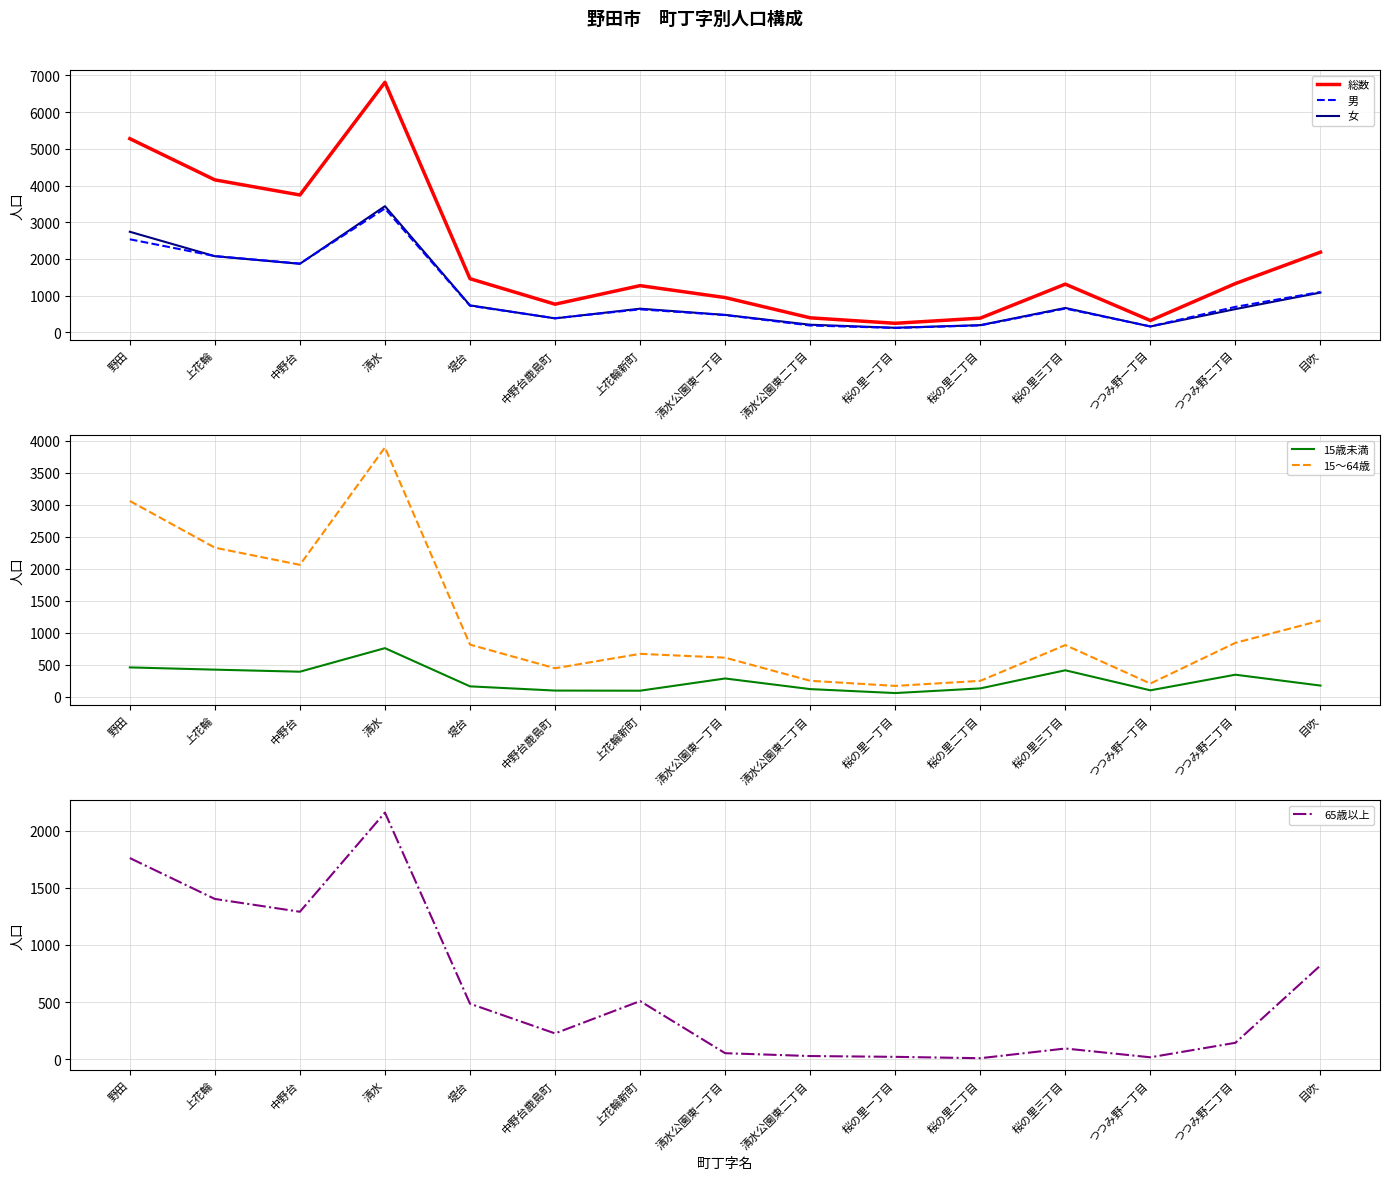

List the series in order of their peak value, highest first.

総数, 15～64歳, 女, 男, 65歳以上, 15歳未満